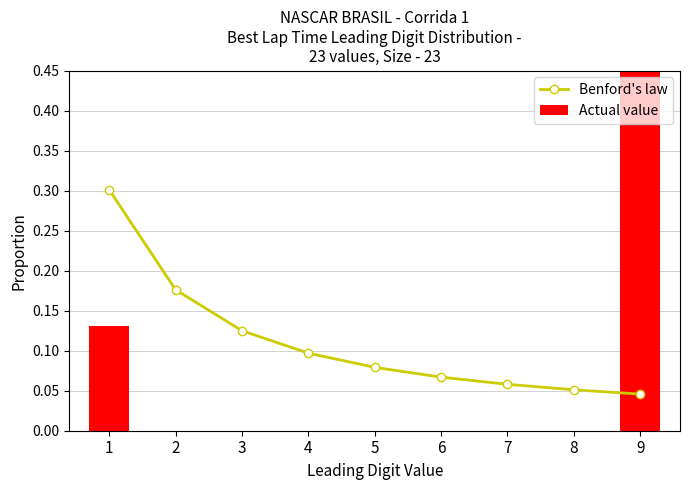

Between 5 and 6, which series saw the biggest shift?

Benford's law